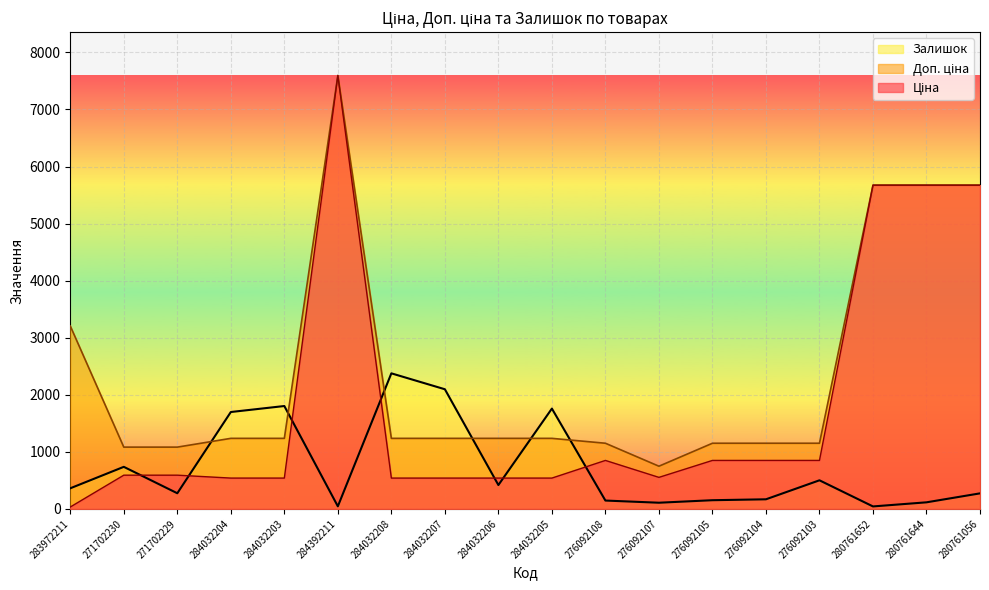

Which has a higher value, 284032203 or 284032207?

284032203